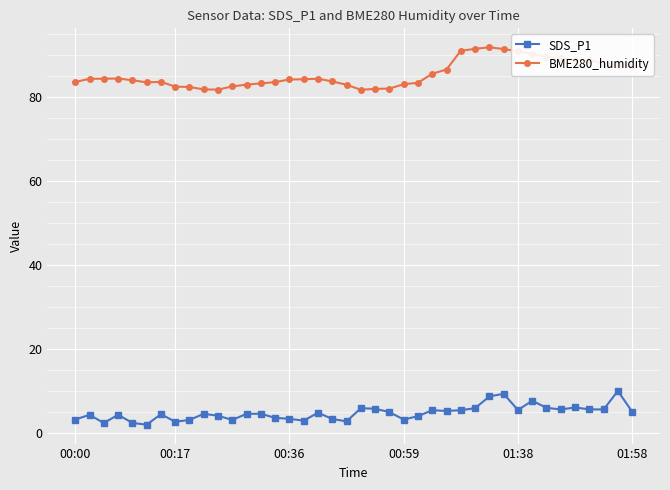

What is the average value of the SDS_P1 series?

4.8